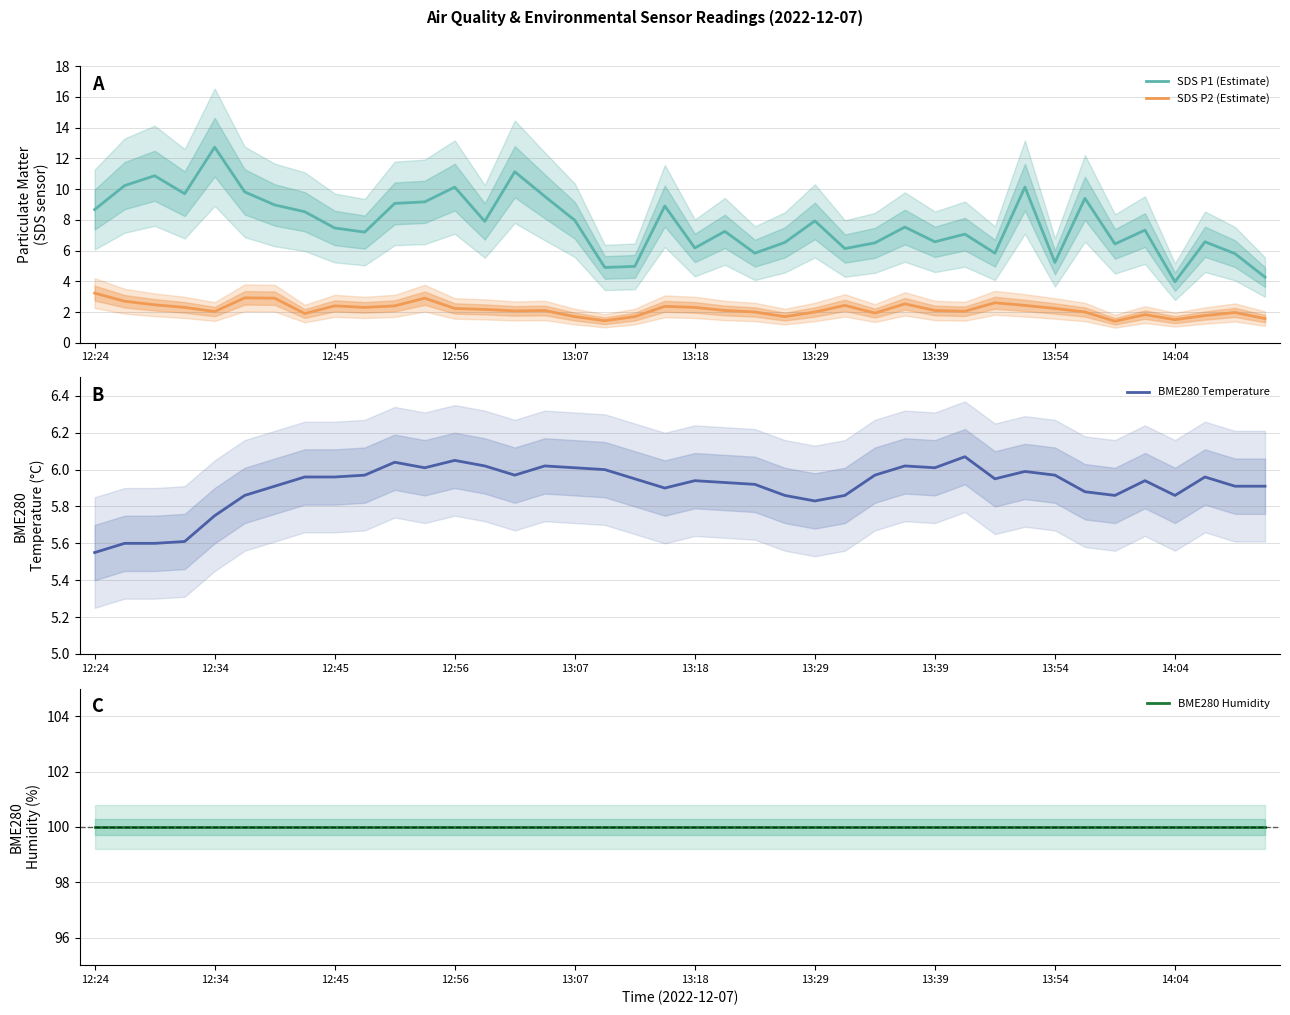

Count the number of data series in this chart.

4